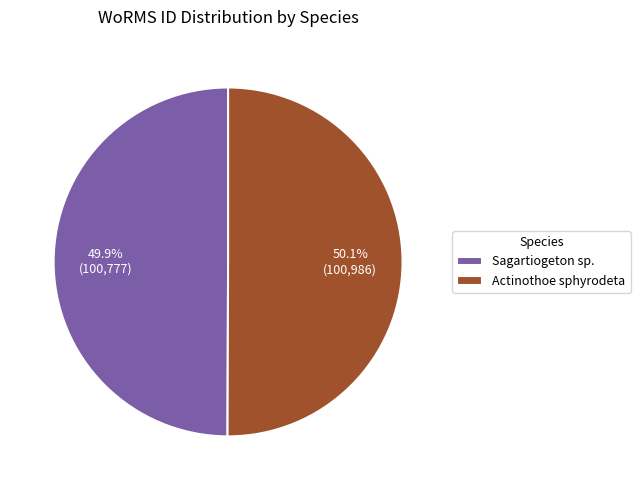

What percentage do Actinothoe sphyrodeta and Sagartiogeton sp. together represent?

100.0%